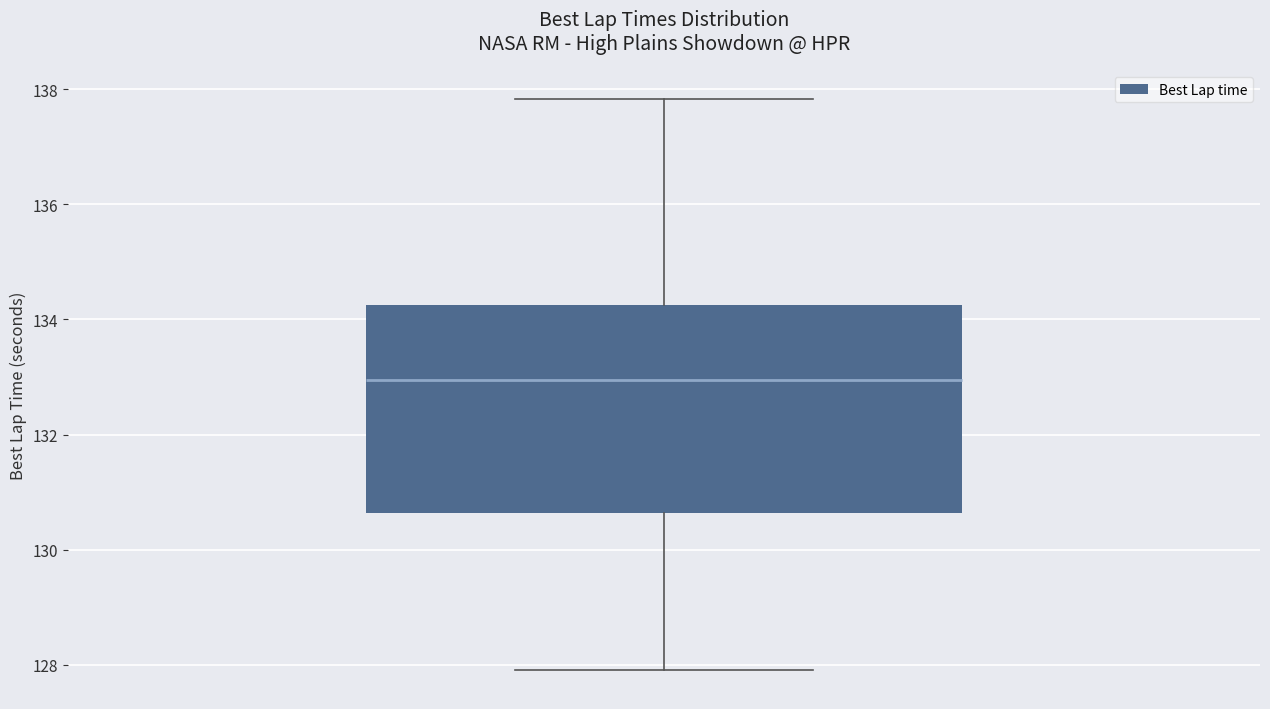

Where does the lower whisker of the box end on the y-axis? The values are not printed on the chart, so give them approximately, as read against the axis.

128.0